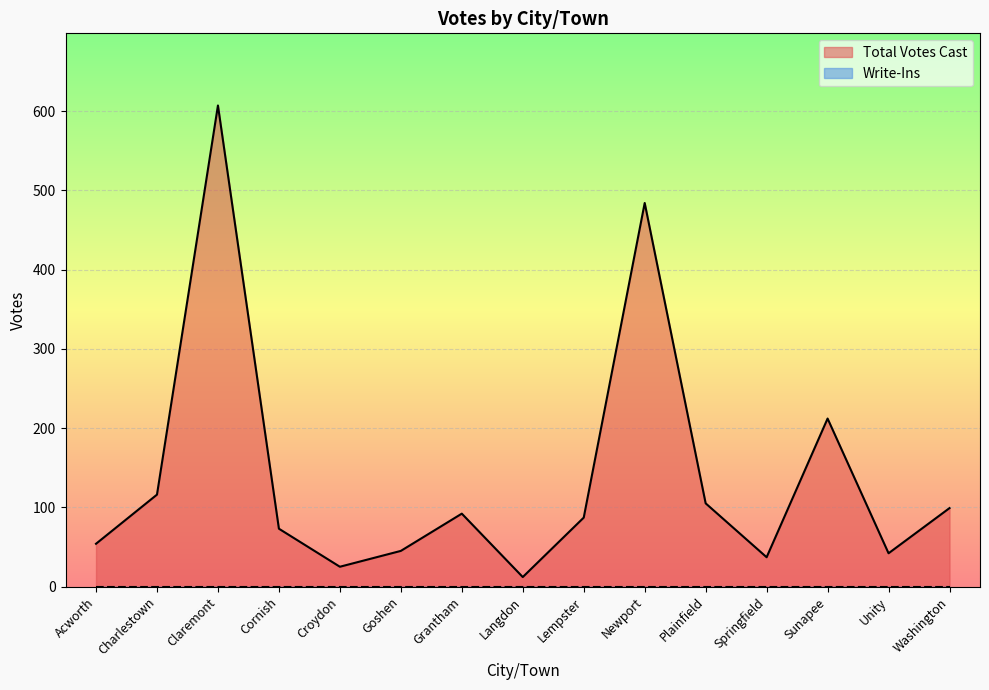

Rank the categories by value from lowest to highest.

Langdon, Croydon, Springfield, Unity, Goshen, Acworth, Cornish, Lempster, Grantham, Washington, Plainfield, Charlestown, Sunapee, Newport, Claremont